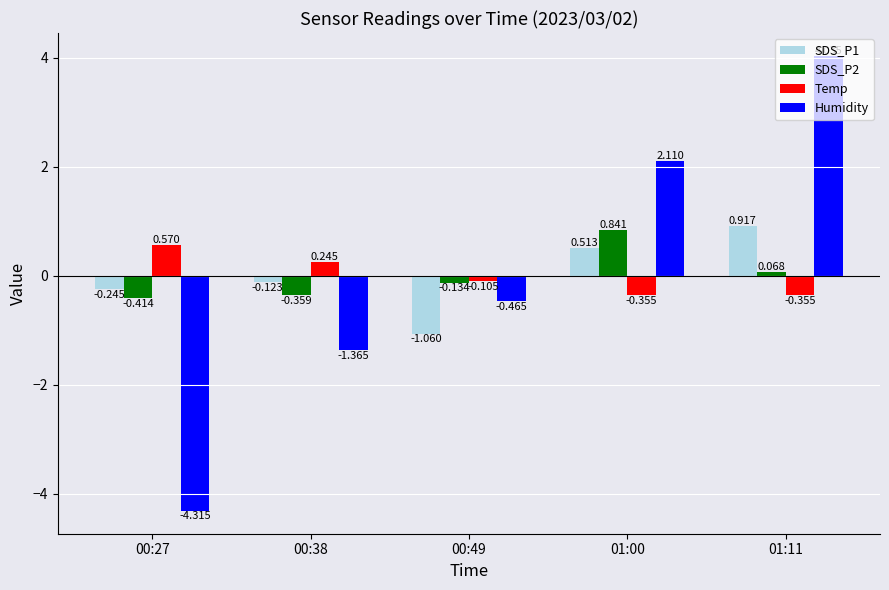

Is the value of SDS_P2 at 00:27 greater than the value of Temp at 00:27?

No